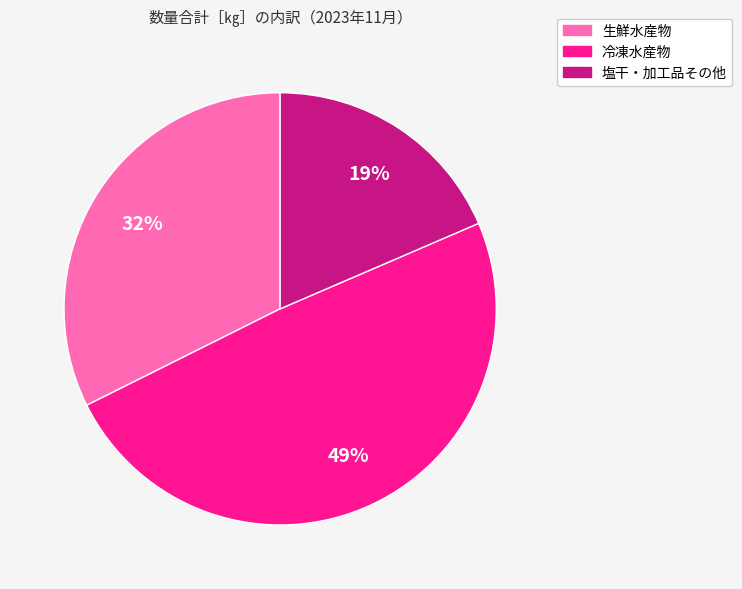

Which category has the biggest portion of the pie?

冷凍水産物